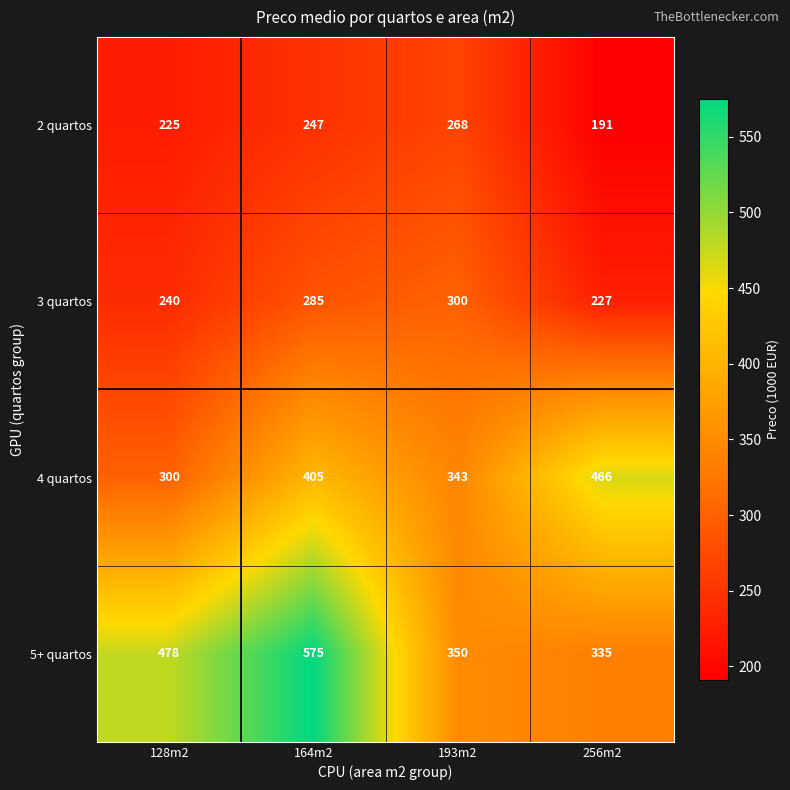

Which series has the largest range (max minus min)?

5+ quartos